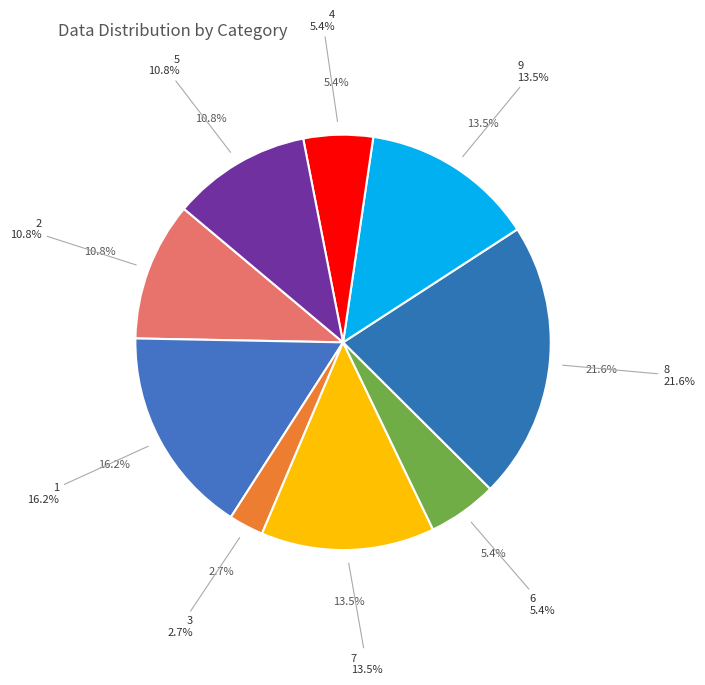

What percentage is the 6 slice, to the nearest percent?

5%